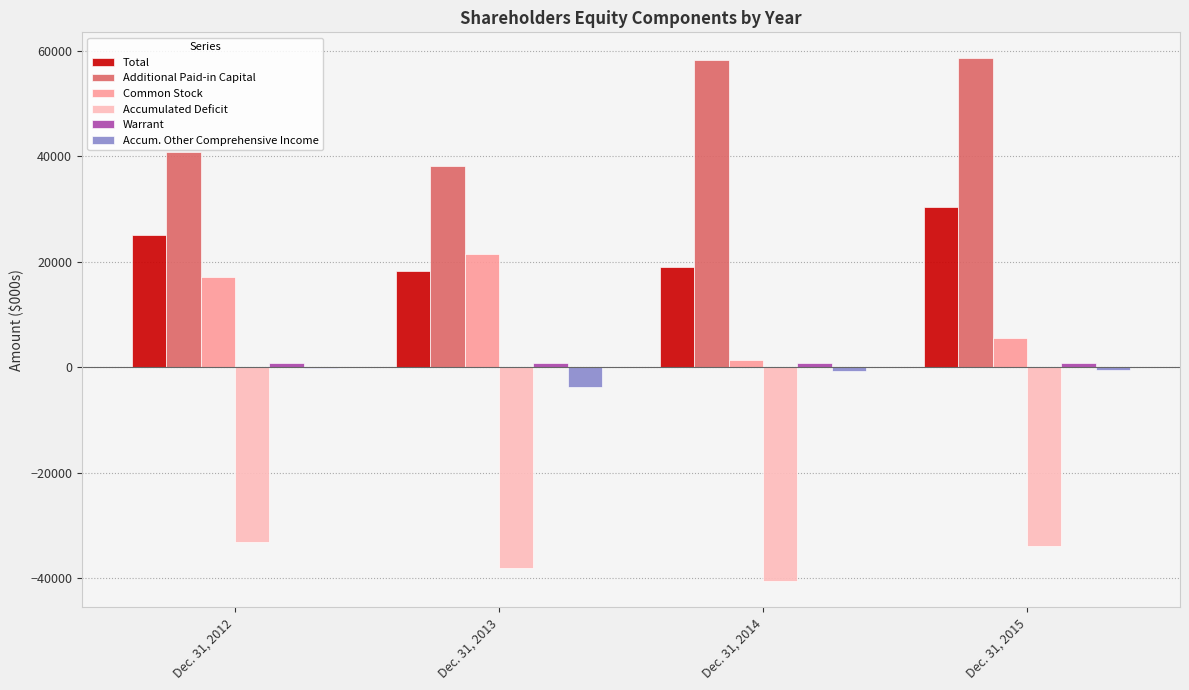

Between Dec. 31, 2014 and Dec. 31, 2015, which series saw the biggest shift?

Total